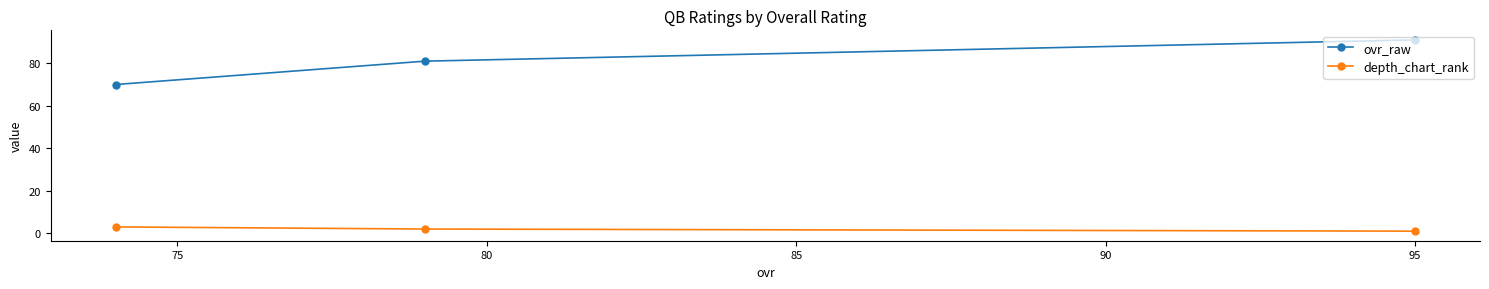

What is the sum of all ovr_raw values?

242